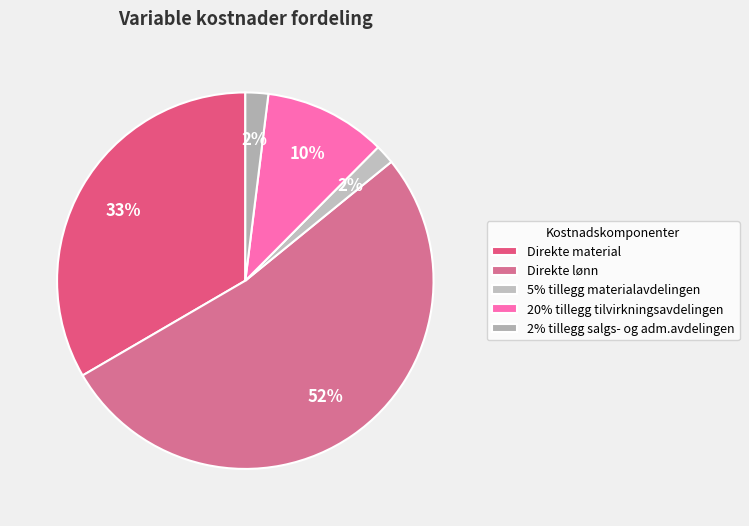

To the nearest percent, what is the difference between the 20% tillegg tilvirkningsavdelingen and 5% tillegg materialavdelingen slice percentages?

9%